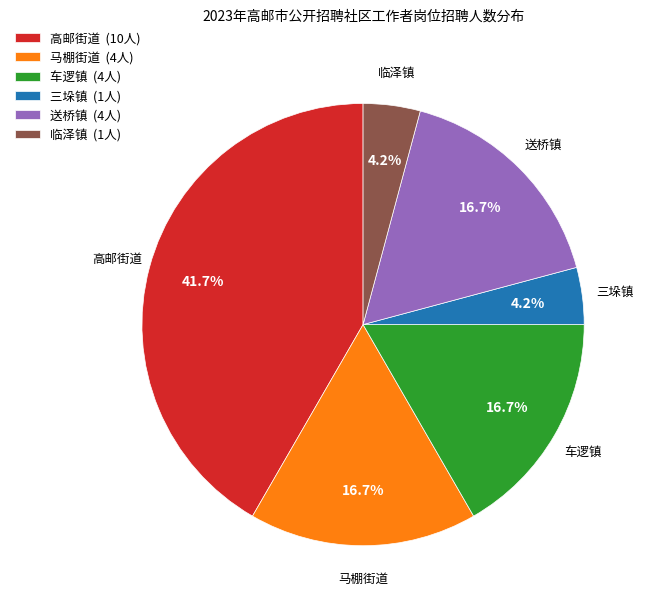

Is there a majority slice in this chart?

No